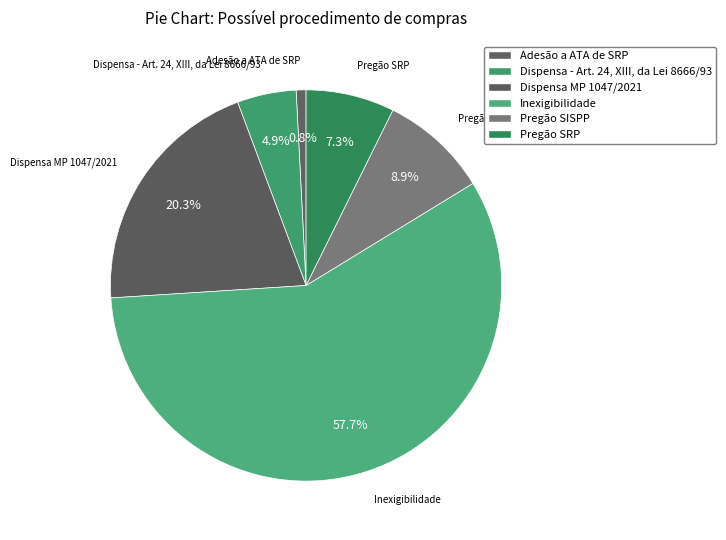

What percentage is the Dispensa MP 1047/2021 slice, to the nearest percent?

20%